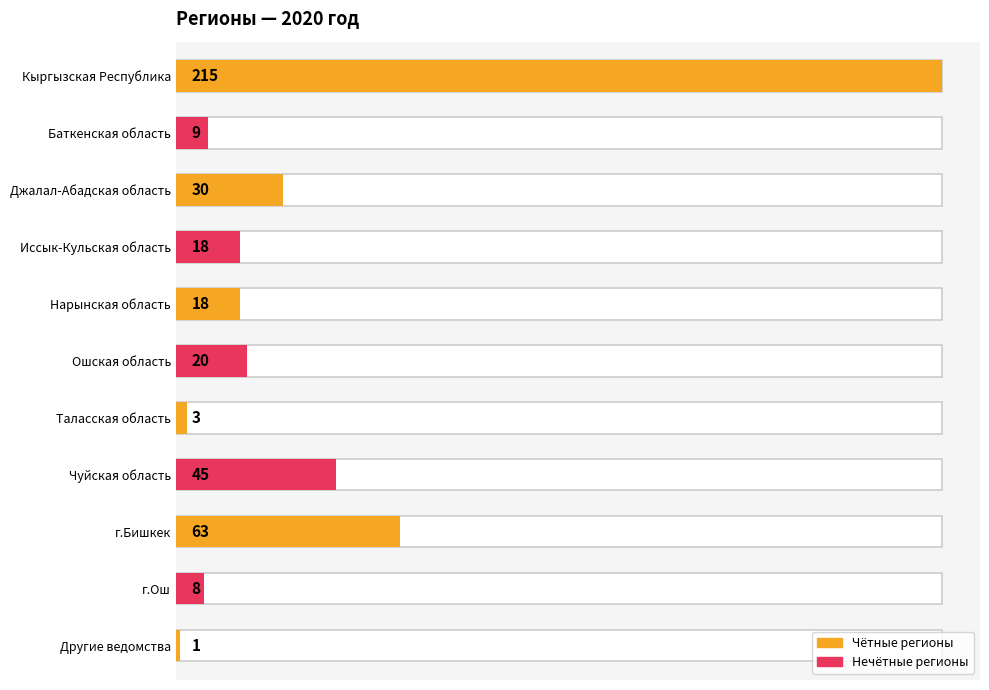

What is the change in value from Кыргызская Республика to Чуйская область?

-170